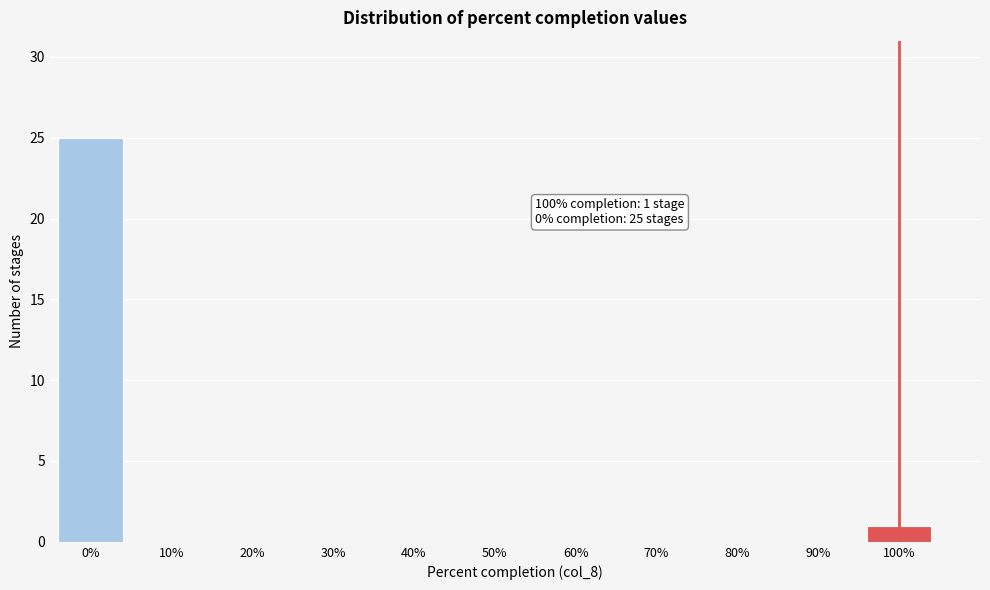

Reading left to right, extract all data points from this chart.

0%=25	10%=0	20%=0	30%=0	40%=0	50%=0	60%=0	70%=0	80%=0	90%=0	100%=1